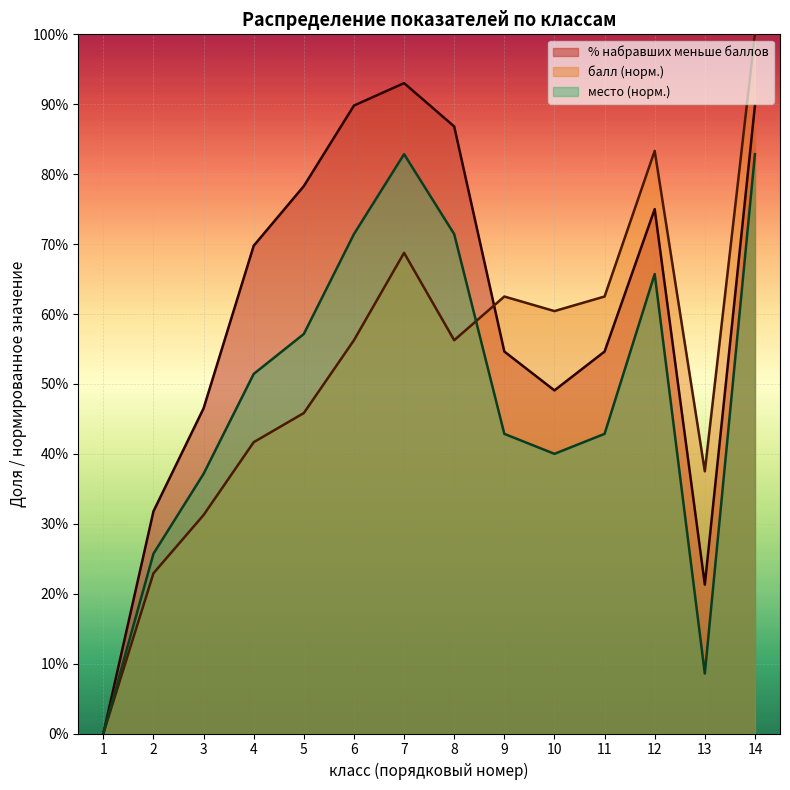

True or false: балл (норм.) and % набравших меньше баллов intersect in this chart.

True